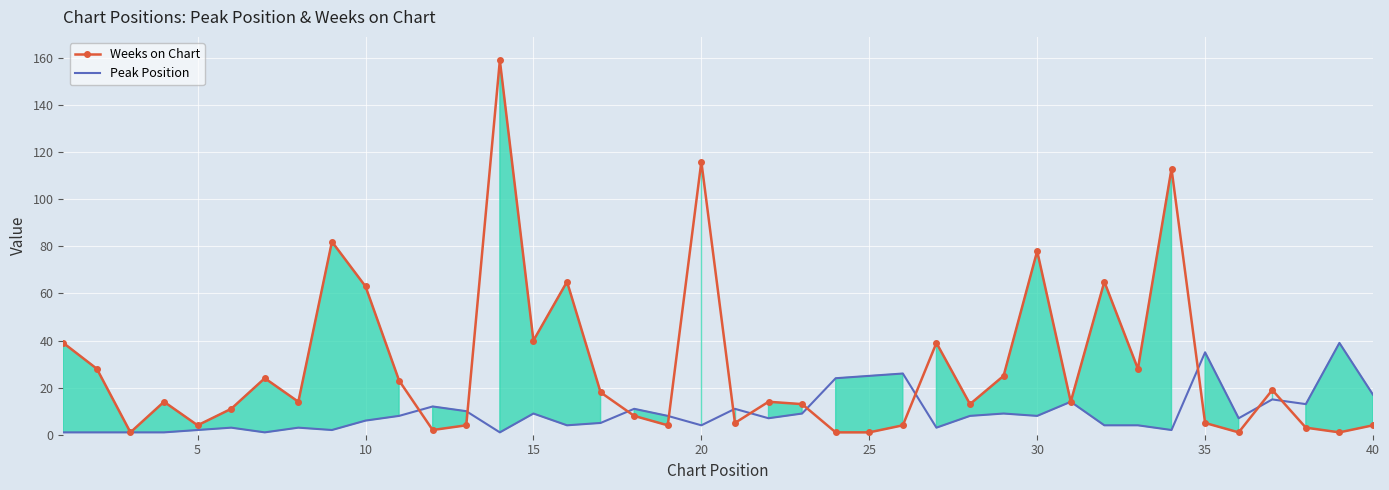

How many intersections are there between Peak Position and Weeks on Chart?

11